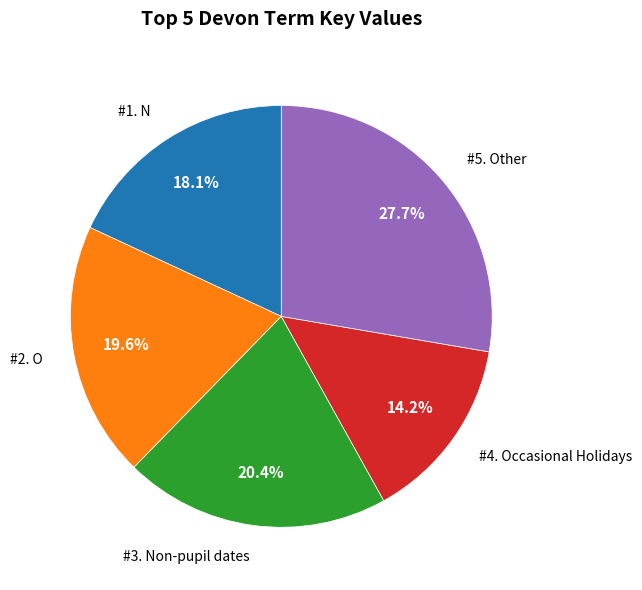

Is there a majority slice in this chart?

No